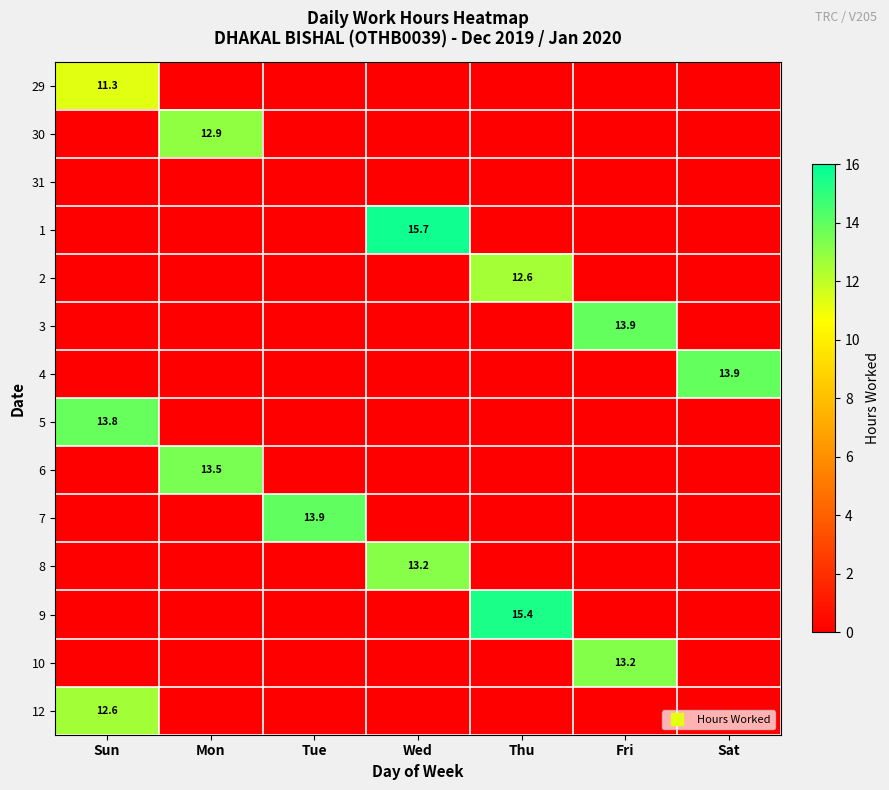

List the series in order of their peak value, lowest first.

31, 29, 2, 12, 30, 8, 10, 6, 5, 3, 4, 7, 9, 1